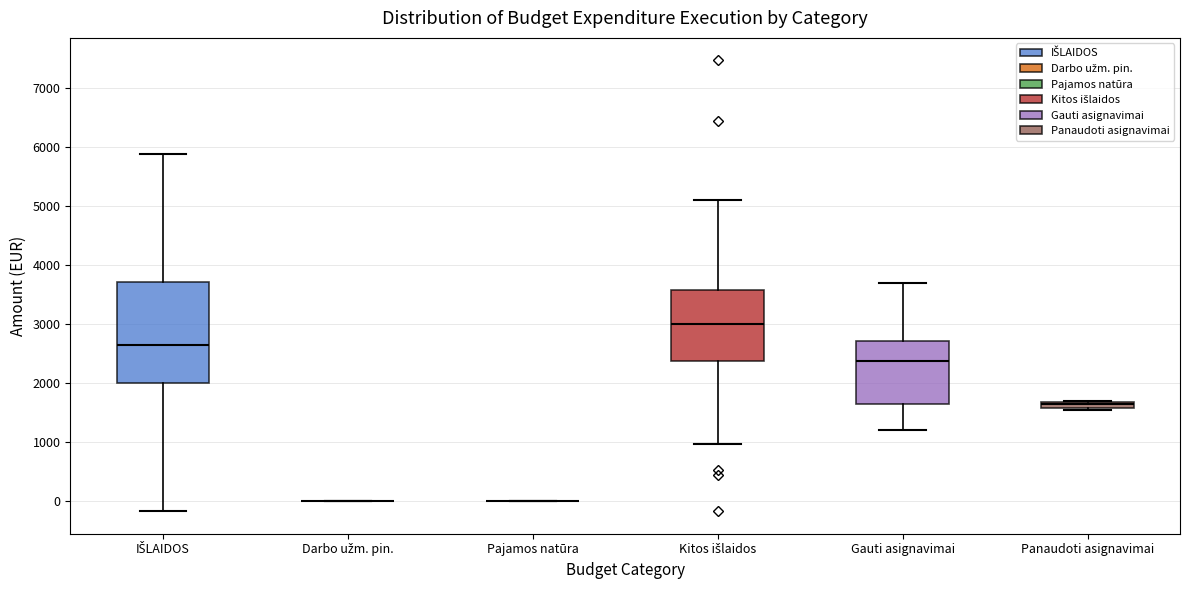

Where is the lower edge of the box for Panaudoti asignavimai on the y-axis? The values are not printed on the chart, so give them approximately, as read against the axis.

1600